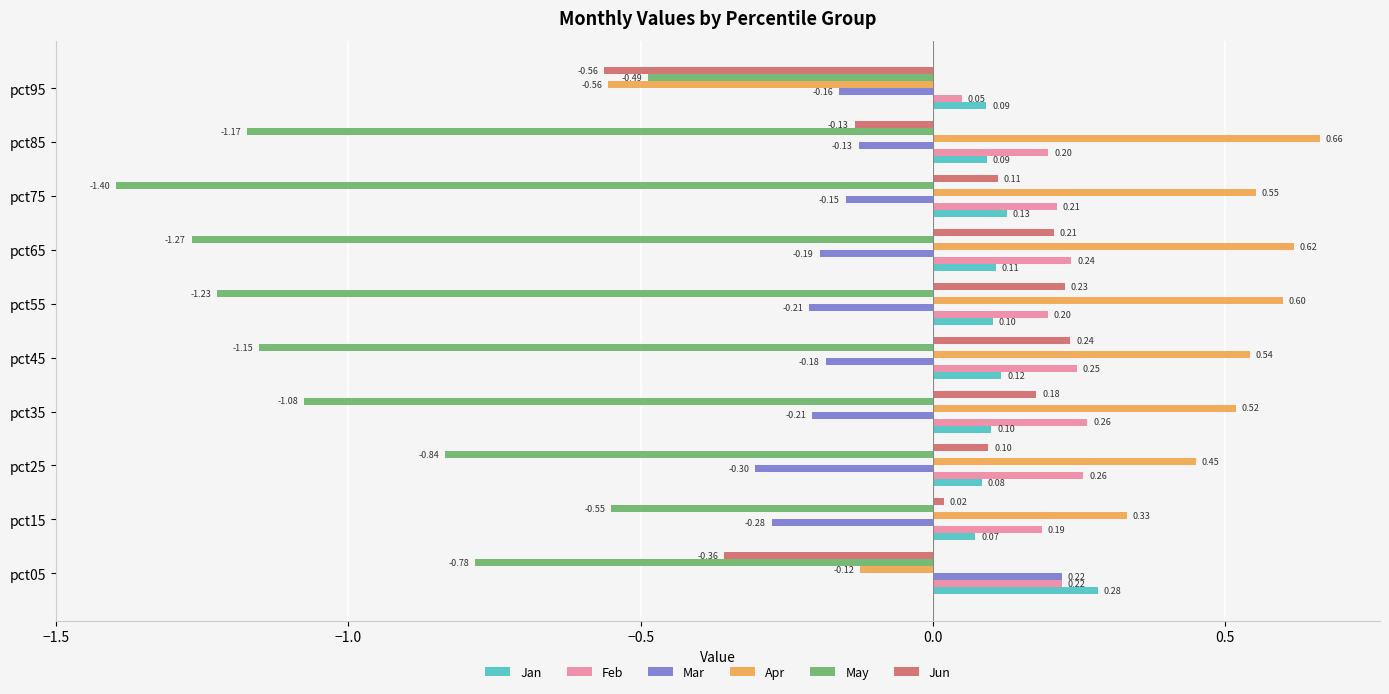

Between pct05 and pct55, which series saw the biggest shift?

Apr